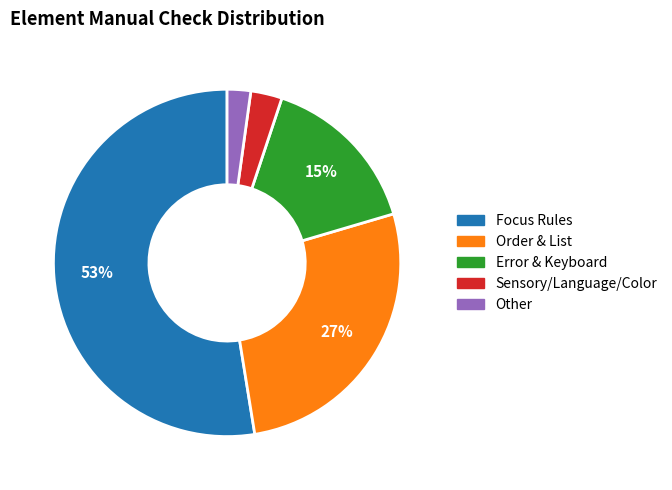

Is there a majority slice in this chart?

Yes